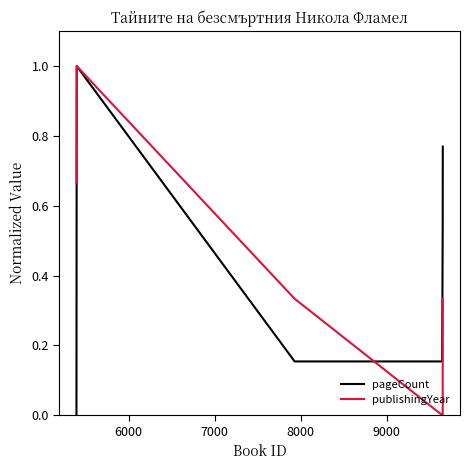

What is the maximum value for publishingYear?

1.0